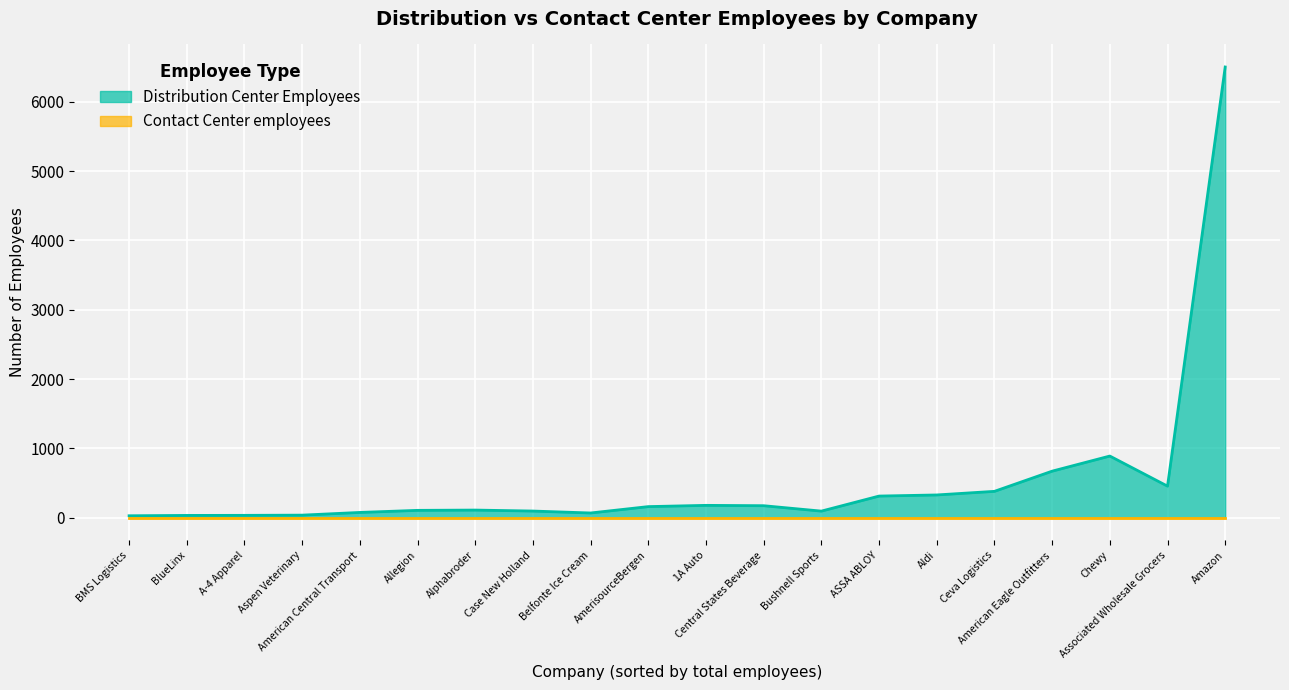

How many values in the Distribution Center Employees series exceed 162?

9